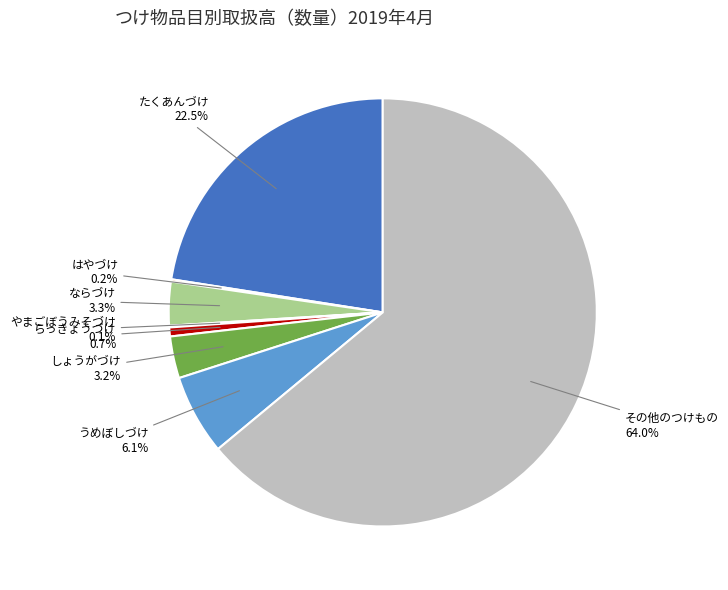

Is there any slice that represents more than half of the pie?

Yes